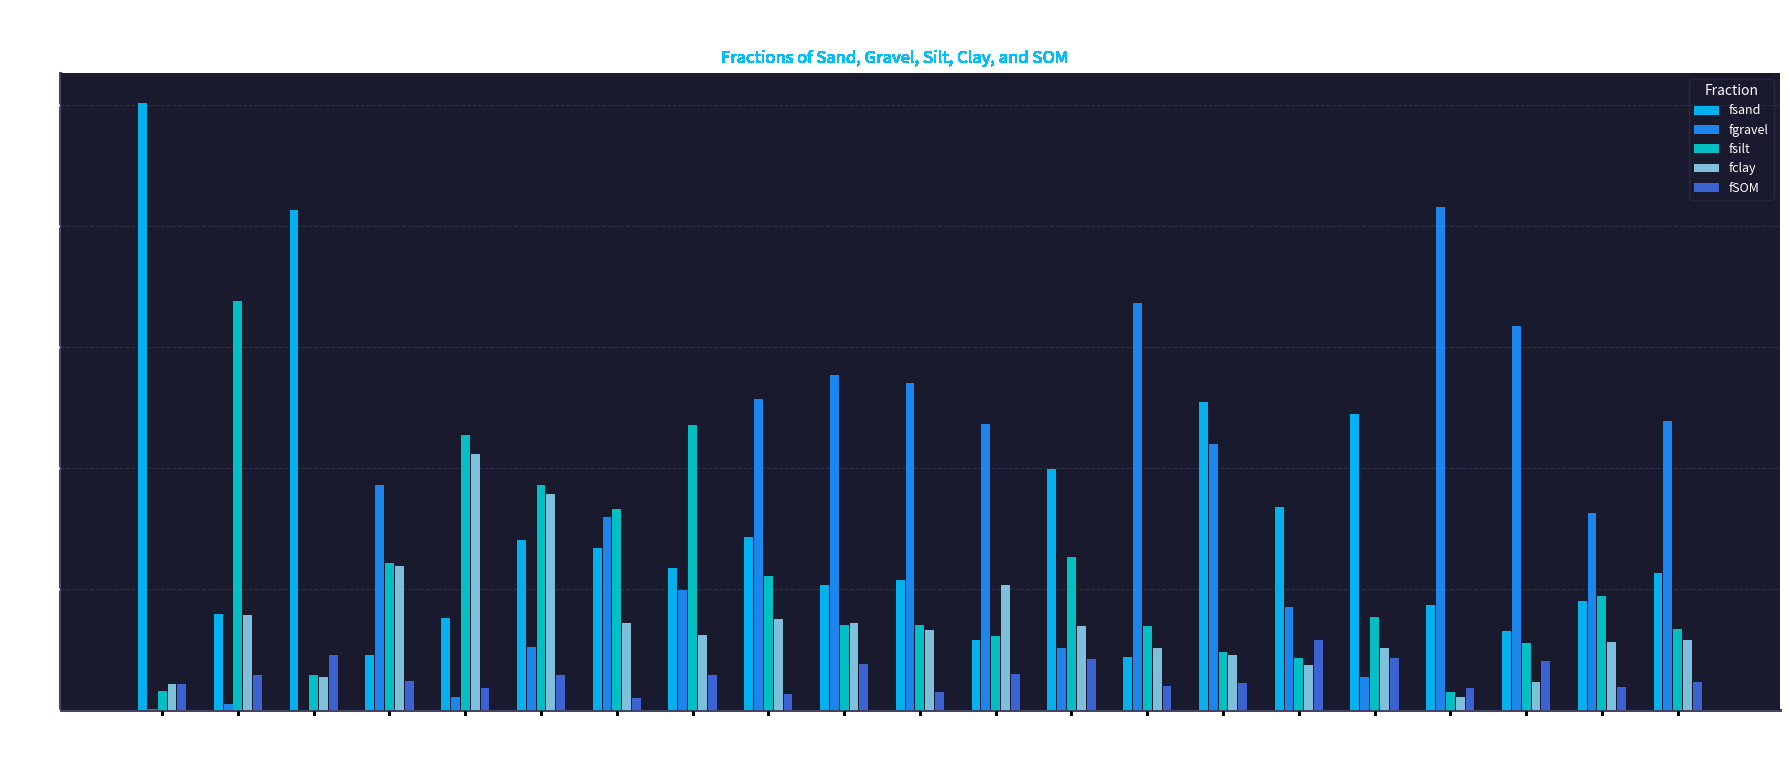

At which category does the chart reach its peak across all series?

SBR